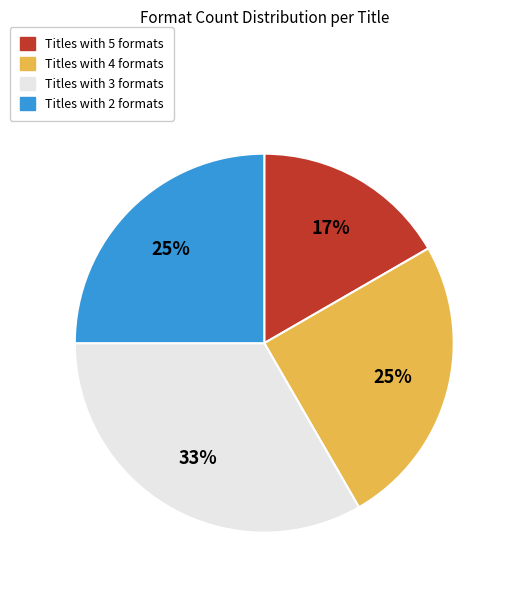

Which slice is the smallest?

Titles with 5 formats